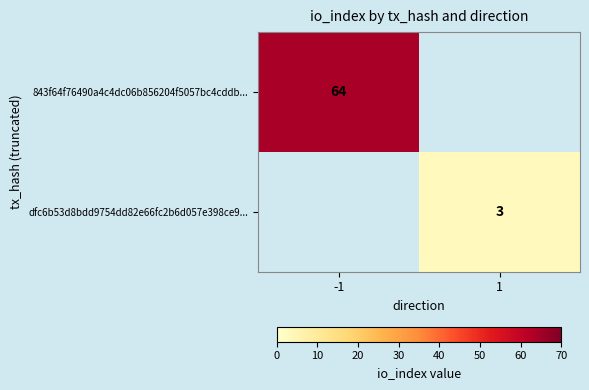

True or false: 843f64f76490a4c4dc06b856204f5057bc4cddb... has a value of 64 at -1.

True